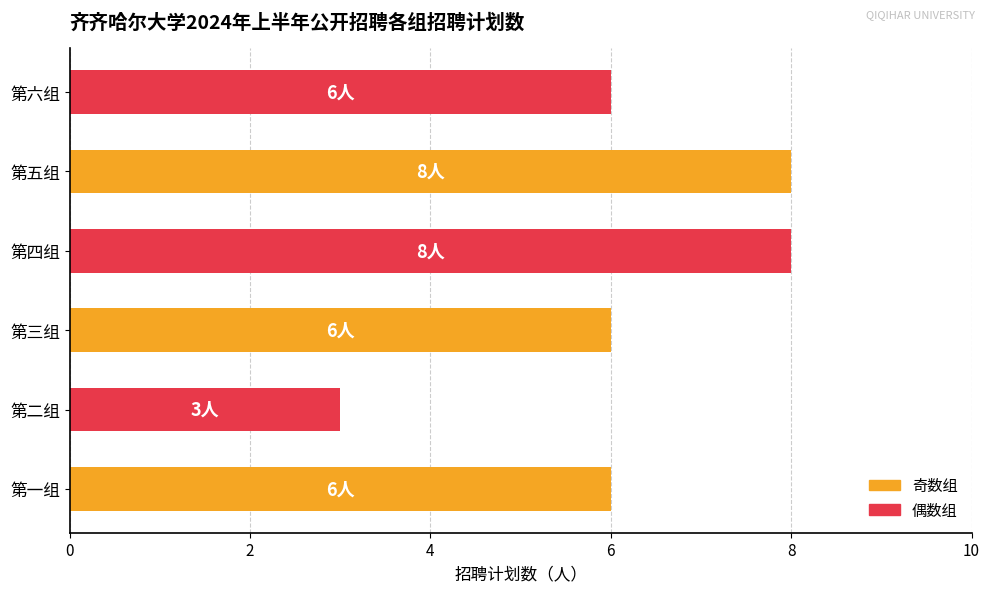

Read the value at 第二组.

3